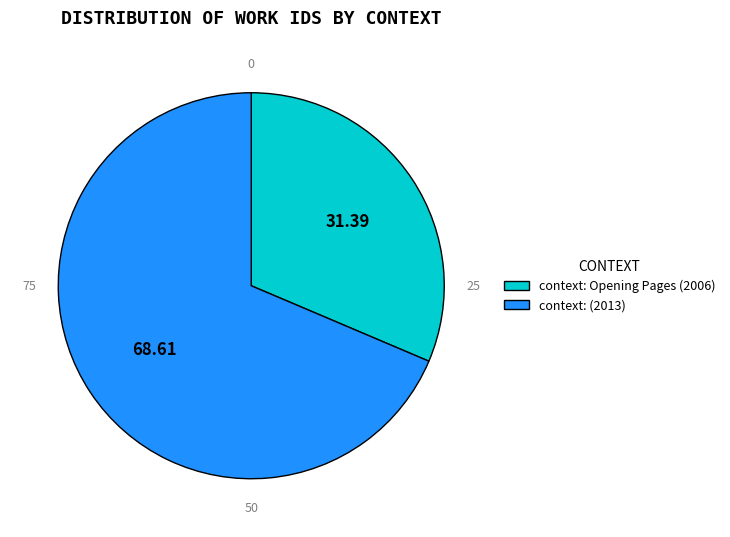

Approximately how many times larger is the value at context: (2013) compared to context: Opening Pages (2006)?

2.2